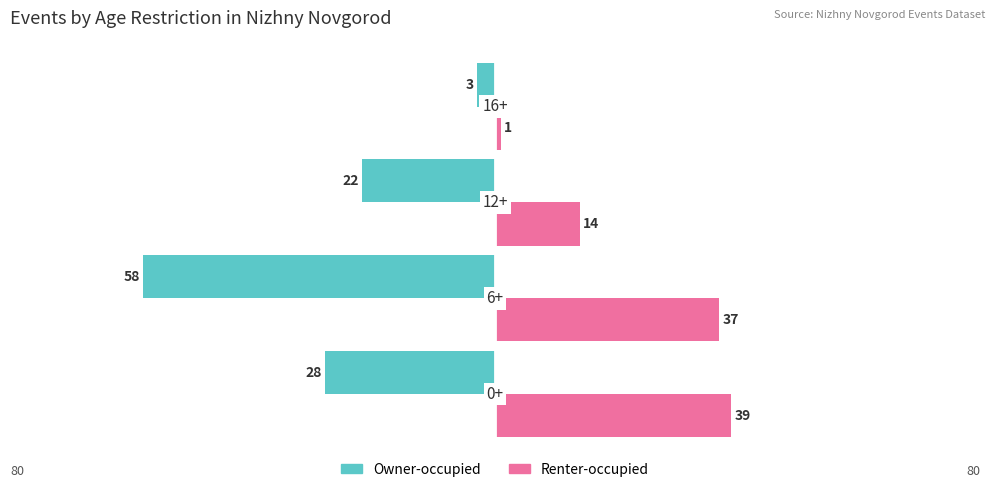

What are all the series names shown in the legend?

Owner-occupied, Renter-occupied